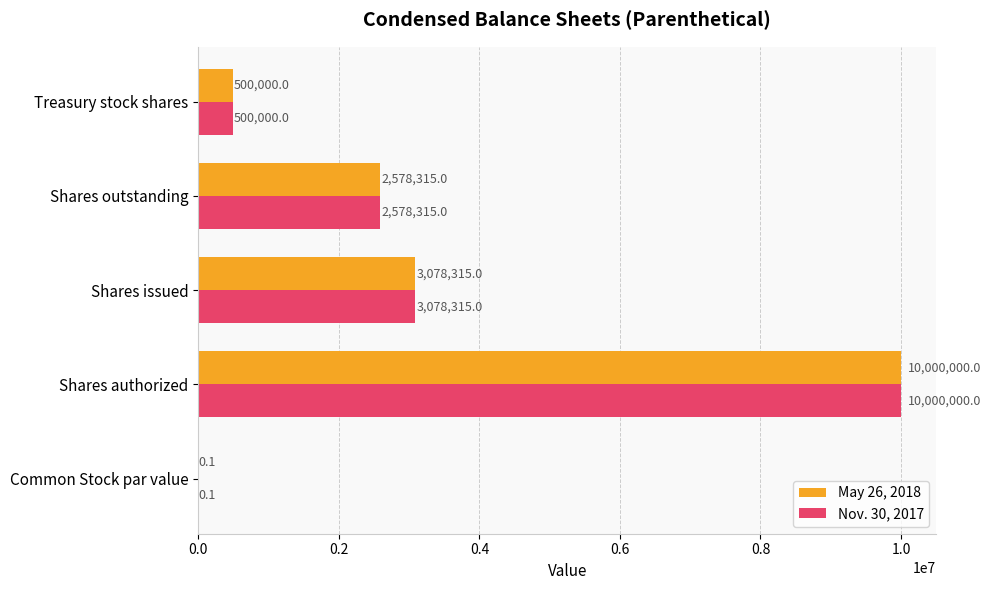

What is the sum of all Nov. 30, 2017 values?

16156630.1